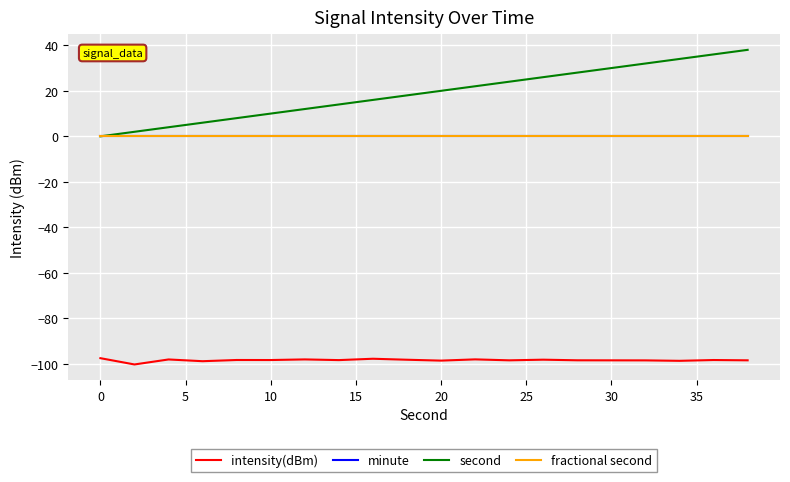

Does the chart have visible grid lines?

Yes